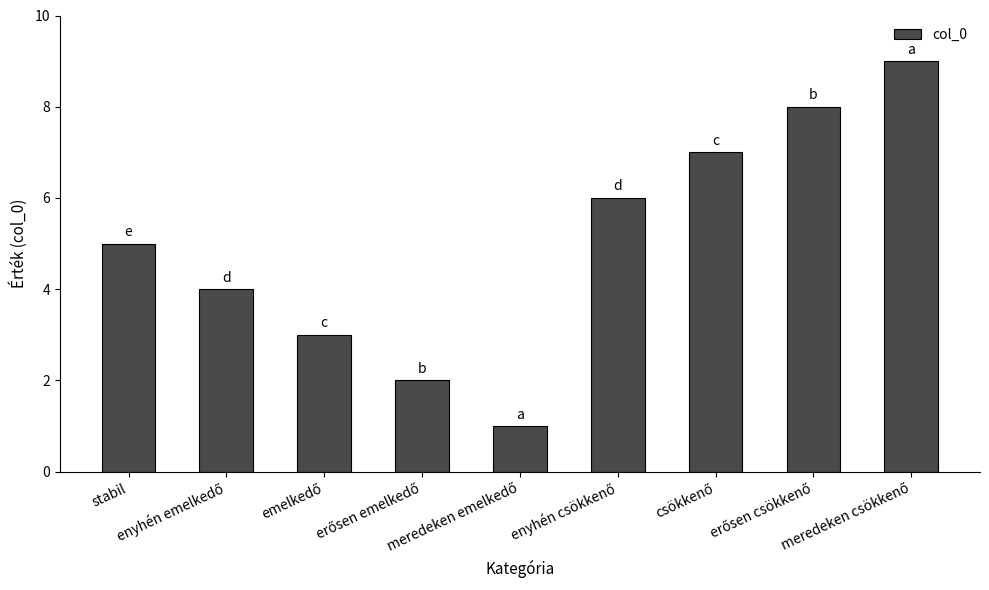

What is the value of the 9th bar from the left?

9